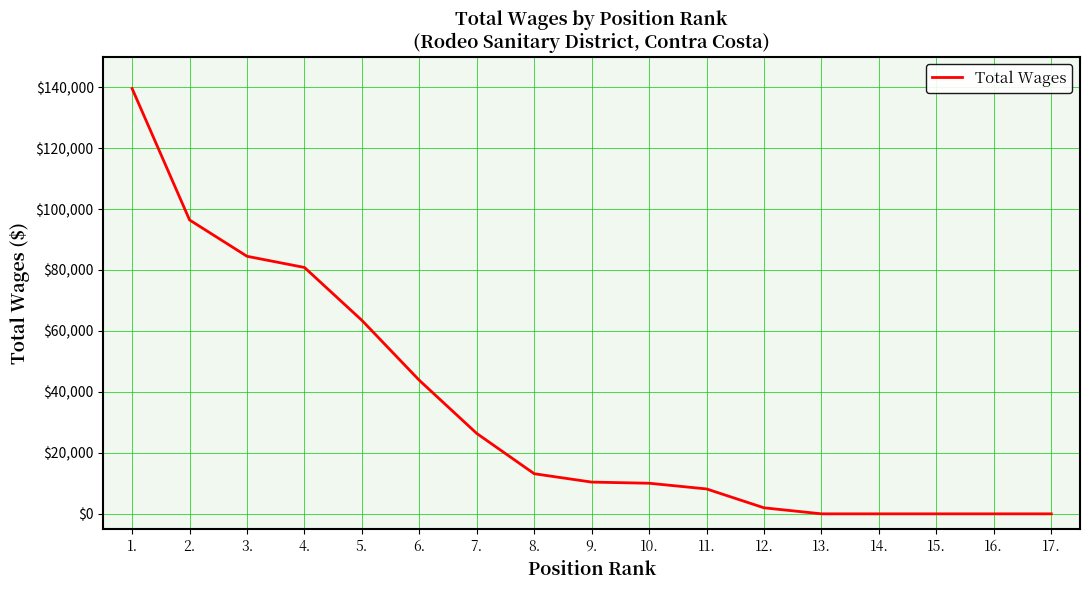

What is the greatest value displayed?

139516